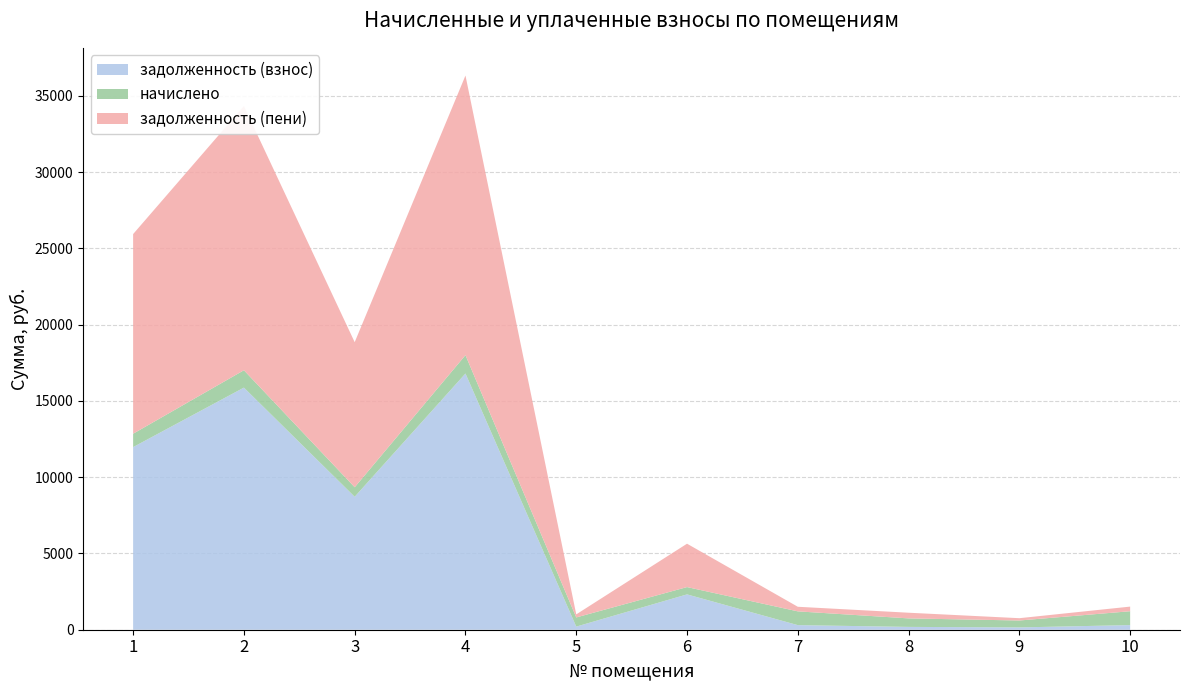

Reading left to right, extract all data points from this chart.

задолженность (взнос): 11973.7	15874.2	8716.6	16799.8	204.8	2317.0	301.0	185.8	151.2	303.1
начислено: 877.0	1138.3	624.2	1203.1	600.5	479.1	902.9	557.3	453.6	909.4
задолженность (пени): 13090.1	17323.3	9511.3	18331.5	200.2	2843.6	301.0	371.5	151.2	303.1